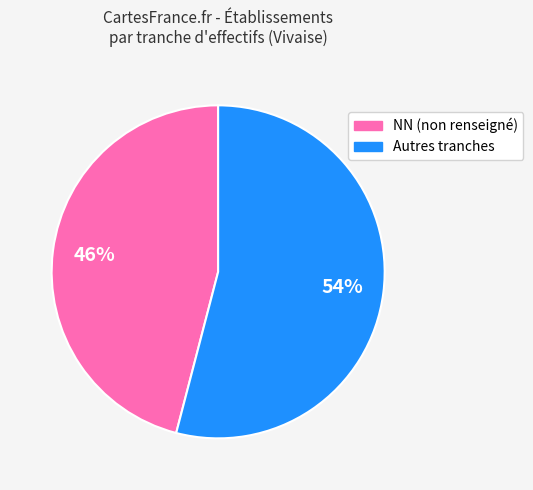

To the nearest percent, what is the average slice percentage?

50%